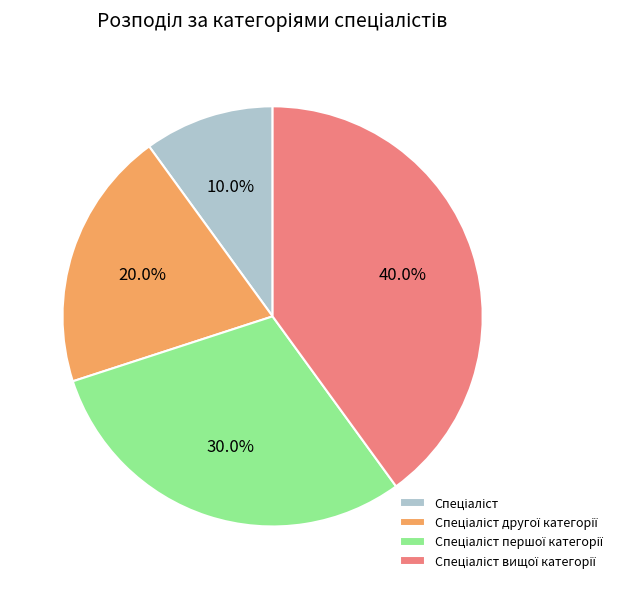

Is there a majority slice in this chart?

No